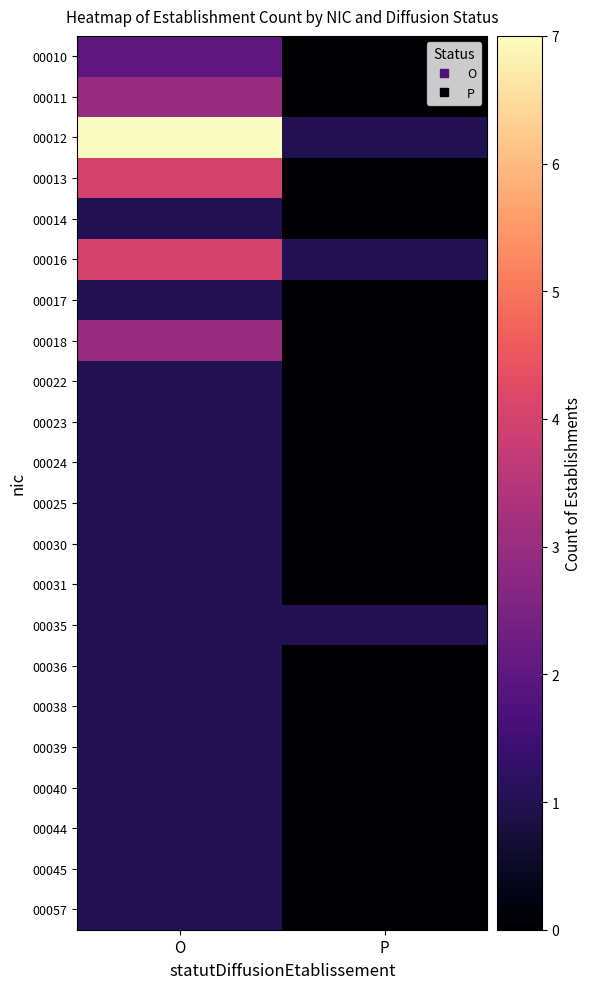

Reading left to right, list all the values displayed in this chart.

00010: O=2	P=0
00011: O=3	P=0
00012: O=7	P=1
00013: O=4	P=0
00014: O=1	P=0
00016: O=4	P=1
00017: O=1	P=0
00018: O=3	P=0
00022: O=1	P=0
00023: O=1	P=0
00024: O=1	P=0
00025: O=1	P=0
00030: O=1	P=0
00031: O=1	P=0
00035: O=1	P=1
00036: O=1	P=0
00038: O=1	P=0
00039: O=1	P=0
00040: O=1	P=0
00044: O=1	P=0
00045: O=1	P=0
00057: O=1	P=0